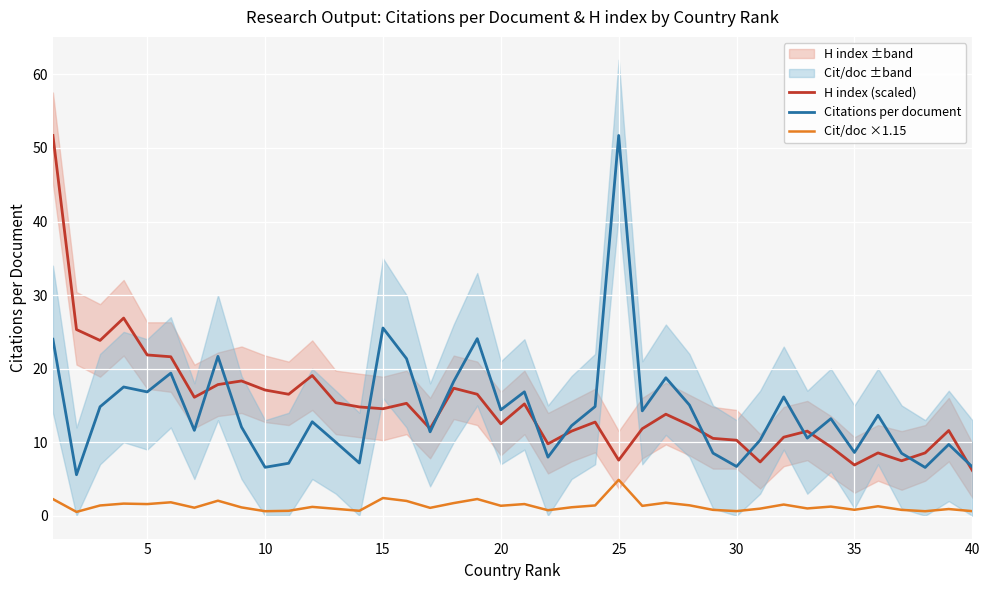

What is the value of the Citations per document point at the 21st from the left?

16.8